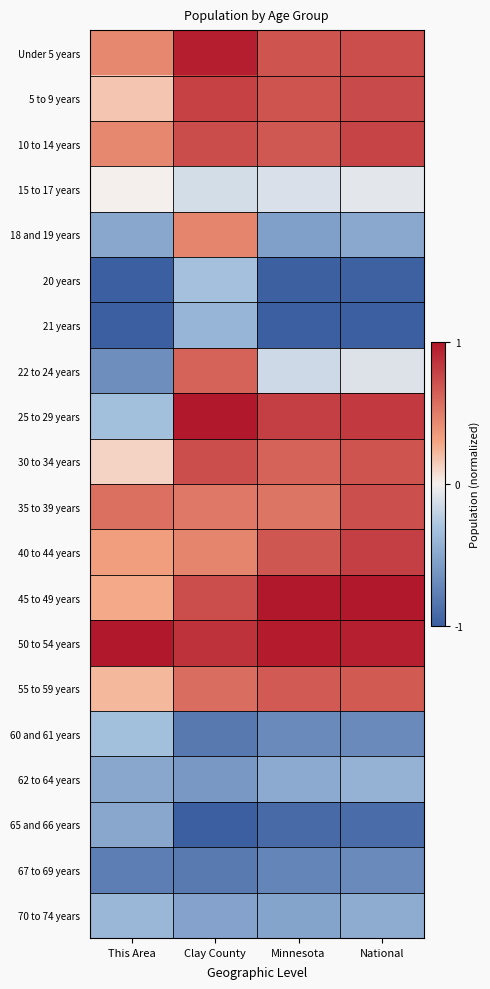

Reading left to right, what are all the values shown in this chart?

Under 5 years: This Area=0.4	Clay County=1.0	Minnesota=0.7	National=0.7
5 to 9 years: This Area=0.2	Clay County=0.8	Minnesota=0.7	National=0.7
10 to 14 years: This Area=0.4	Clay County=0.7	Minnesota=0.7	National=0.8
15 to 17 years: This Area=0.0	Clay County=-0.1	Minnesota=-0.1	National=-0.1
18 and 19 years: This Area=-0.5	Clay County=0.5	Minnesota=-0.5	National=-0.5
20 years: This Area=-1.0	Clay County=-0.3	Minnesota=-1.0	National=-1.0
21 years: This Area=-1.0	Clay County=-0.4	Minnesota=-1.0	National=-1.0
22 to 24 years: This Area=-0.7	Clay County=0.6	Minnesota=-0.2	National=-0.1
25 to 29 years: This Area=-0.3	Clay County=1.0	Minnesota=0.8	National=0.8
30 to 34 years: This Area=0.1	Clay County=0.7	Minnesota=0.6	National=0.7
35 to 39 years: This Area=0.6	Clay County=0.5	Minnesota=0.5	National=0.7
40 to 44 years: This Area=0.3	Clay County=0.5	Minnesota=0.7	National=0.8
45 to 49 years: This Area=0.3	Clay County=0.7	Minnesota=1.0	National=1.0
50 to 54 years: This Area=1.0	Clay County=0.9	Minnesota=1.0	National=1.0
55 to 59 years: This Area=0.2	Clay County=0.6	Minnesota=0.7	National=0.7
60 and 61 years: This Area=-0.3	Clay County=-0.8	Minnesota=-0.7	National=-0.7
62 to 64 years: This Area=-0.5	Clay County=-0.6	Minnesota=-0.5	National=-0.4
65 and 66 years: This Area=-0.5	Clay County=-1.0	Minnesota=-0.9	National=-0.9
67 to 69 years: This Area=-0.8	Clay County=-0.8	Minnesota=-0.7	National=-0.7
70 to 74 years: This Area=-0.4	Clay County=-0.5	Minnesota=-0.5	National=-0.5